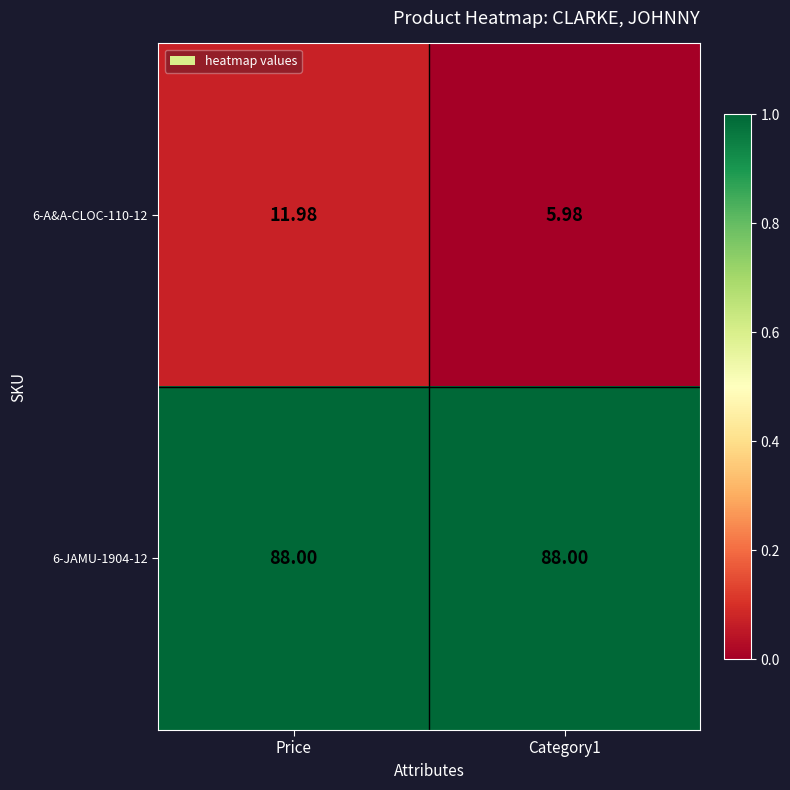

Is the value of 6-A&A-CLOC-110-12 at Price greater than the value of 6-JAMU-1904-12 at Category1?

No